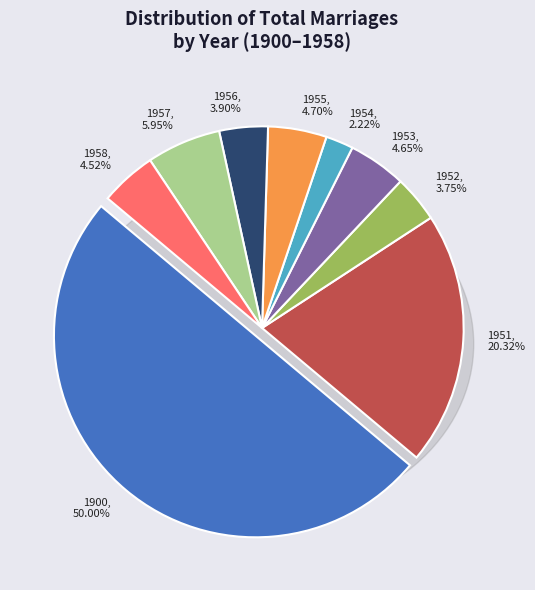

Is 1955 the majority of the pie?

No